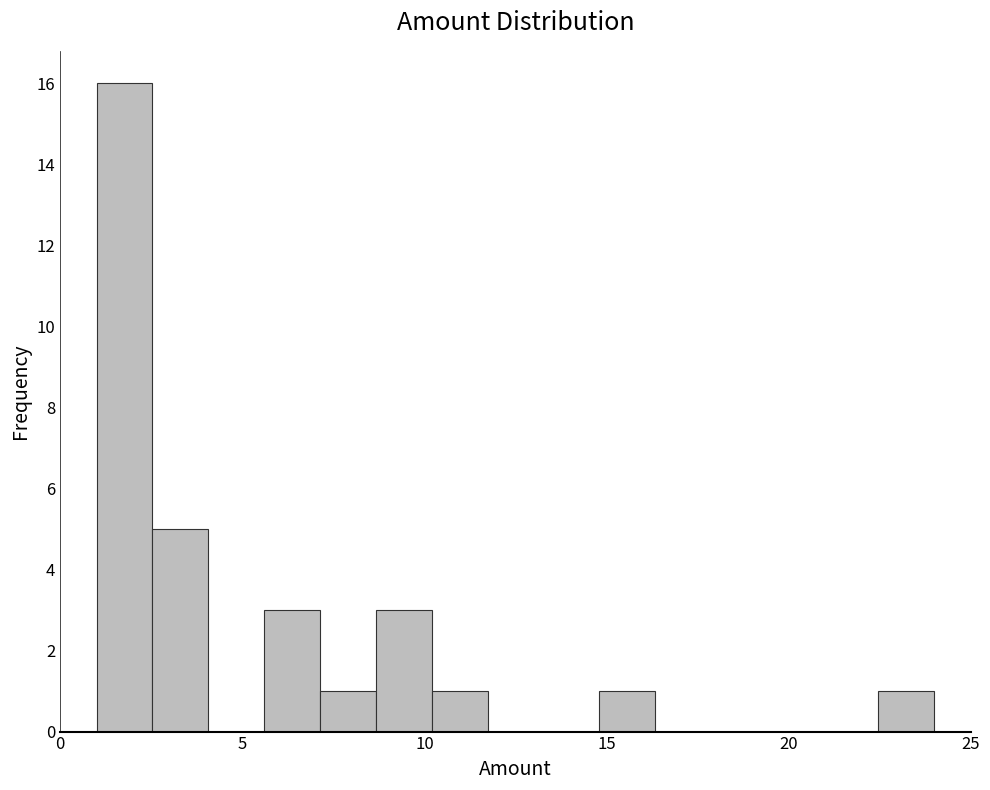

Around what value on the x-axis is the tallest bar? Give the approximate position of its centre, as read against the axis.

2.0